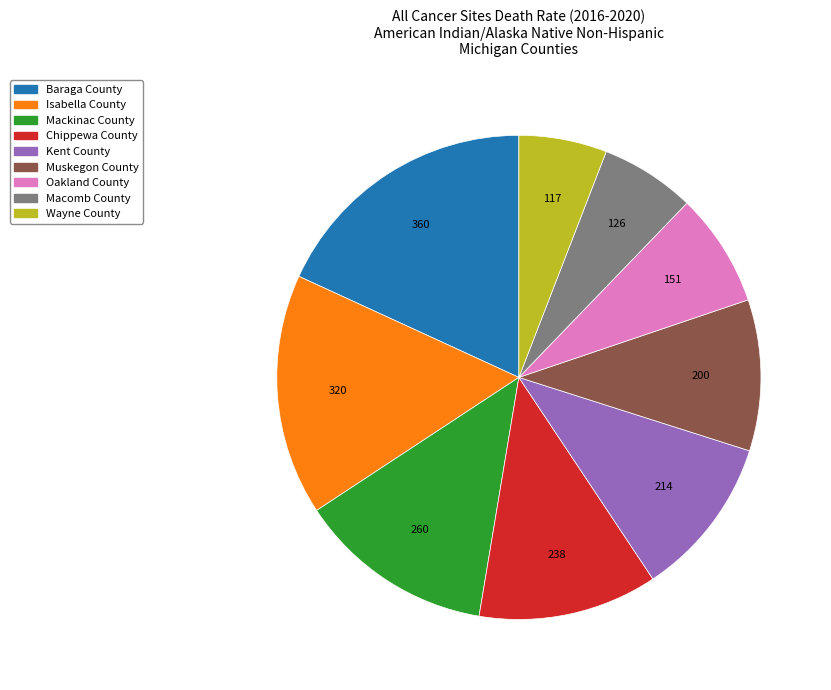

Combined, do Chippewa County and Isabella County account for over 50%?

No